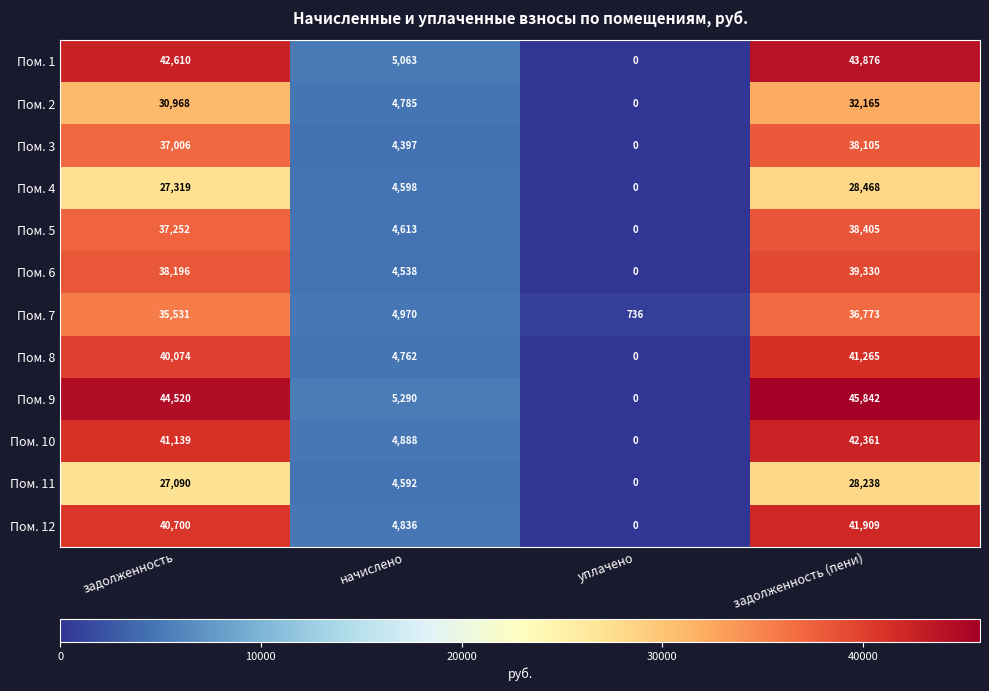

Which series changed the most between задолженность and задолженность (пени)?

Пом. 9